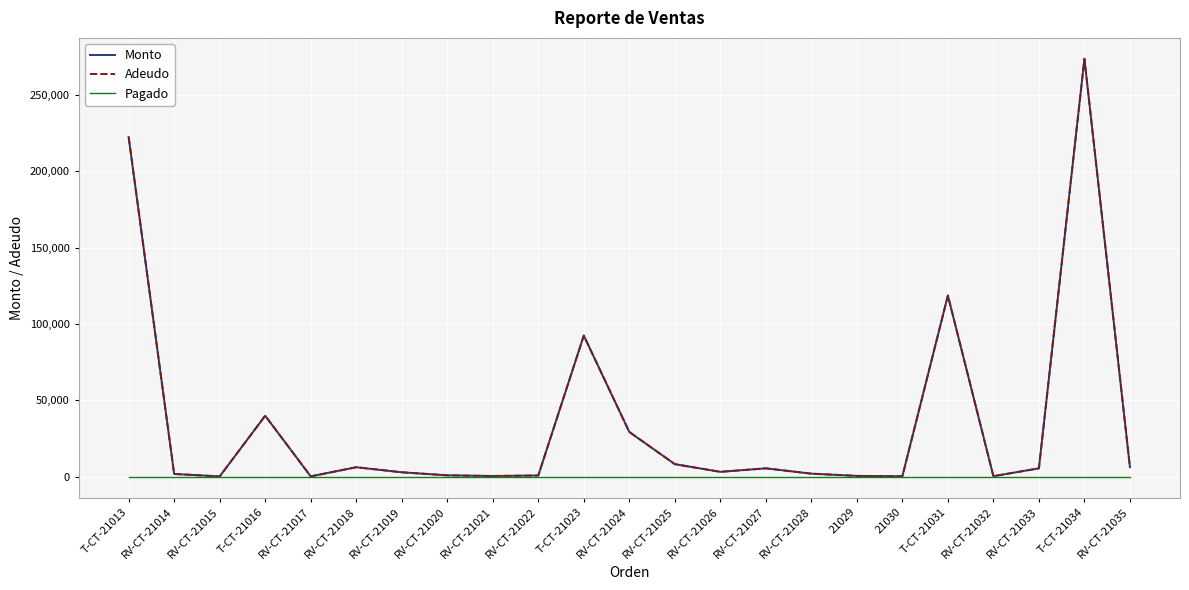

What is the spread (max minus min) of values at RV-CT-21033?

5575